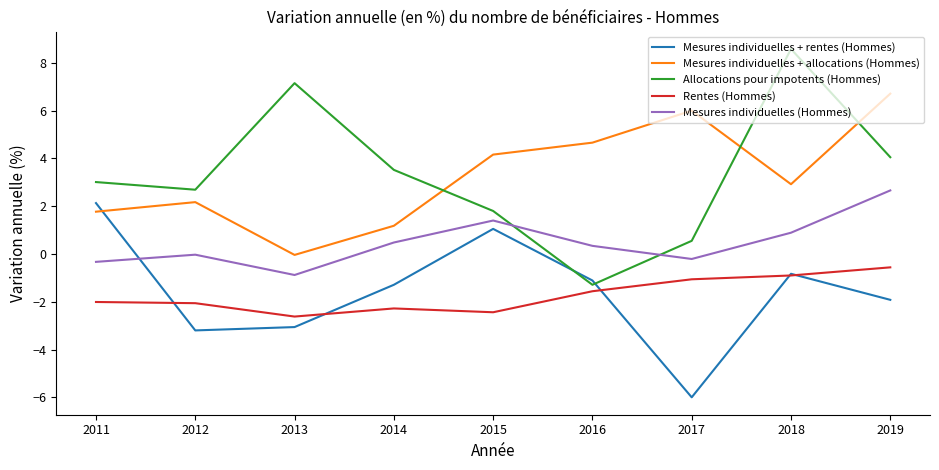

What is the sum of all Mesures individuelles + allocations (Hommes) values?

29.5